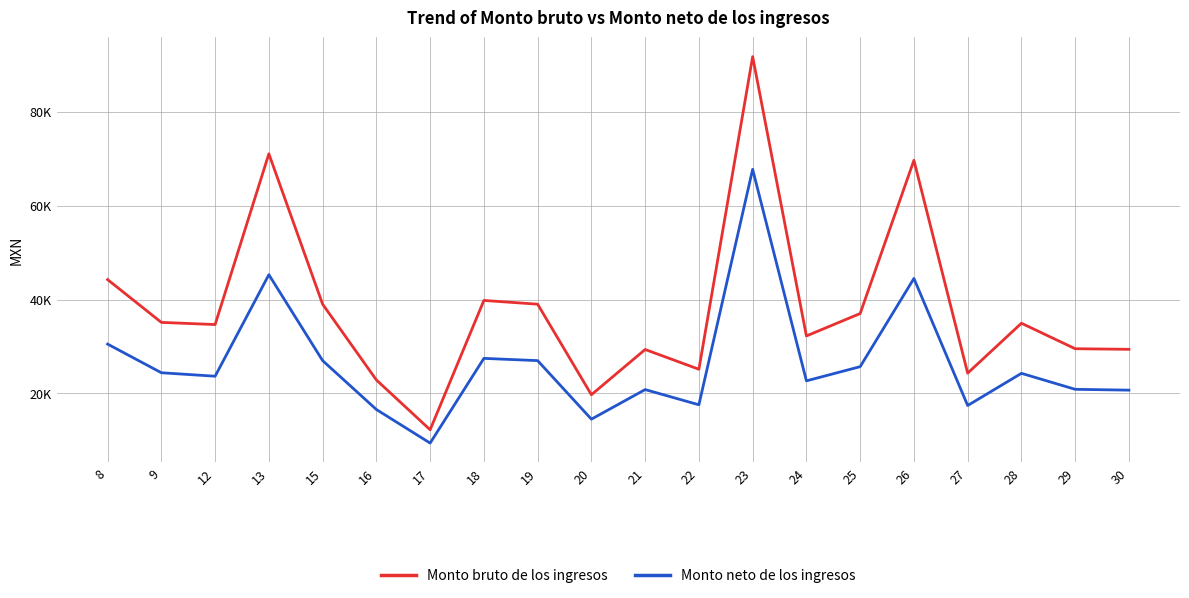

Between 9 and 18, which series saw the biggest shift?

Monto bruto de los ingresos